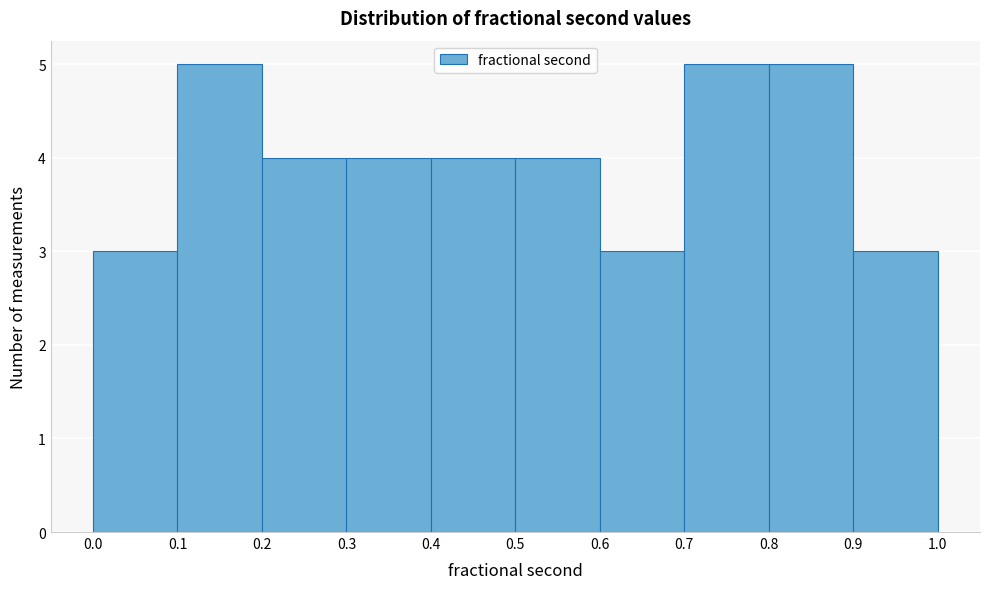

Reading left to right, list every bar in this chart as the range it spans on the x-axis followed by its height. The values are not printed on the chart, so give them approximately, as read against the axis.

0.0 to 0.1: 3
0.1 to 0.2: 5
0.2 to 0.3: 4
0.3 to 0.4: 4
0.4 to 0.5: 4
0.5 to 0.6: 4
0.6 to 0.7: 3
0.7 to 0.8: 5
0.8 to 0.9: 5
0.9 to 1.0: 3